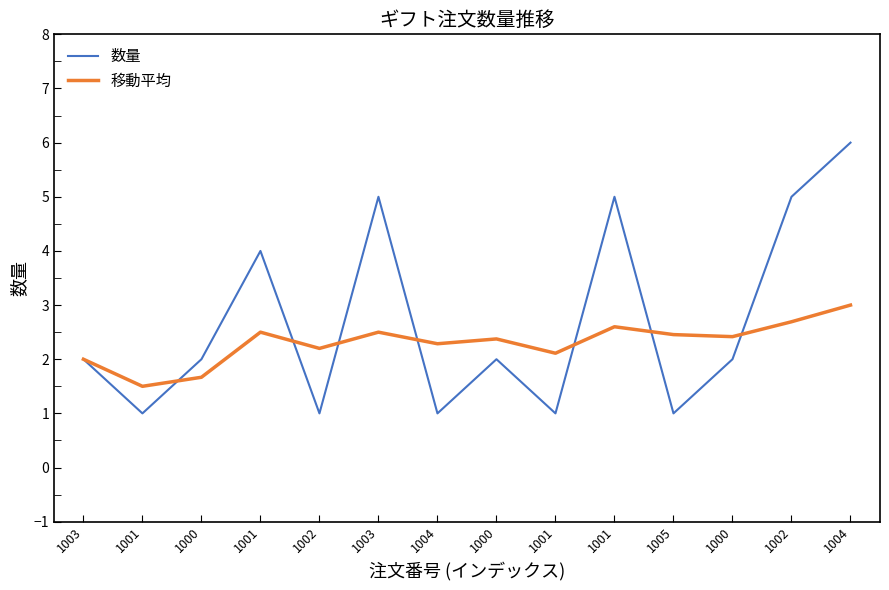

Is this an area chart (filled region under the line)?

No